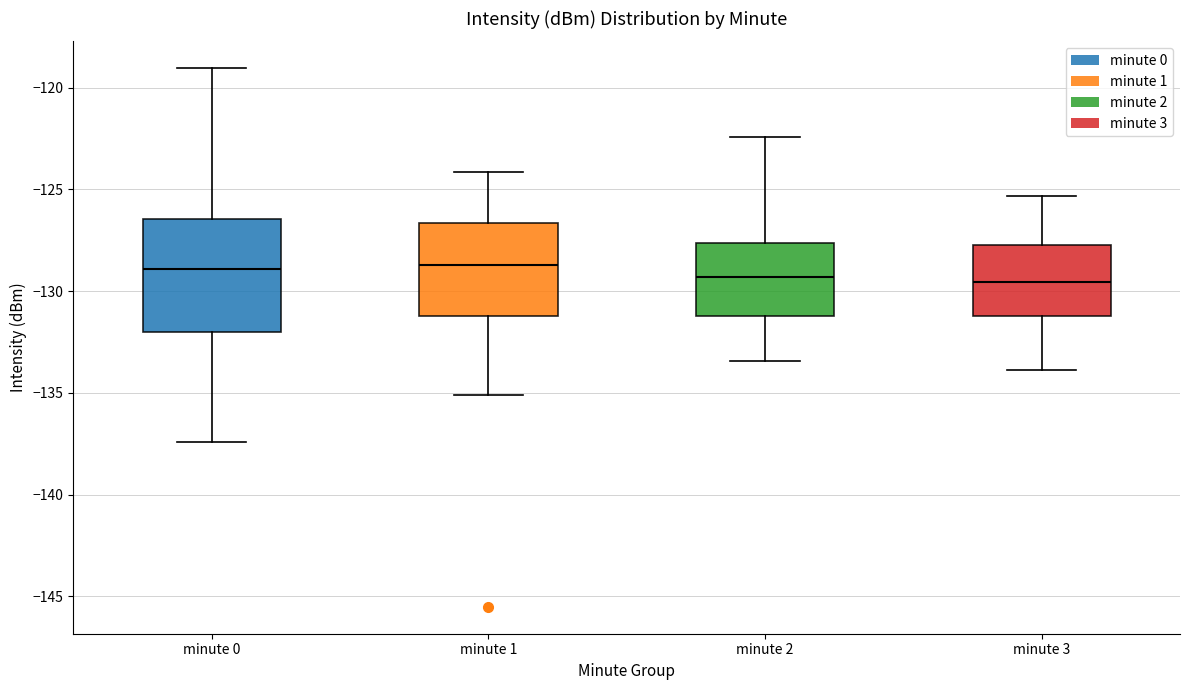

Where does the median line of the box for minute 0 sit on the y-axis? The values are not printed on the chart, so give them approximately, as read against the axis.

-129.0